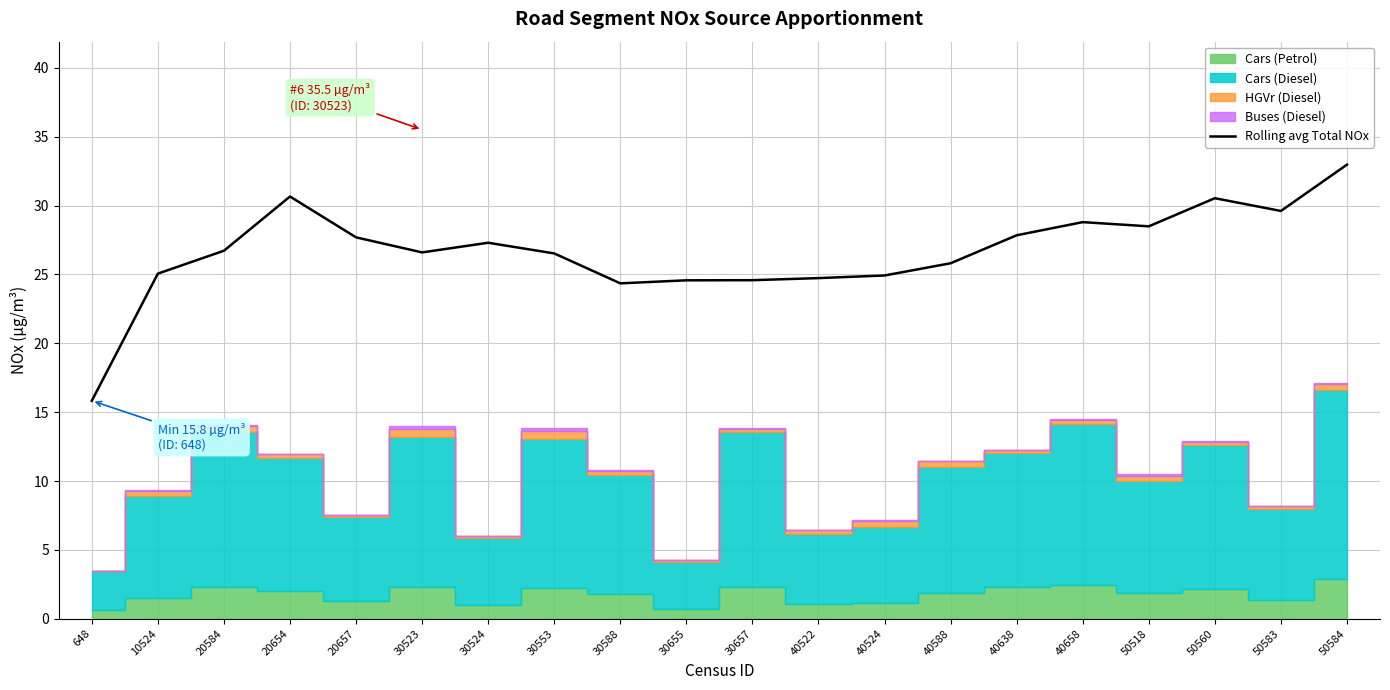

List the labels in order of value, largest first.

50584, 20654, 50560, 50583, 40658, 50518, 40638, 20657, 30524, 20584, 30523, 30553, 40588, 10524, 40524, 40522, 30657, 30655, 30588, 648